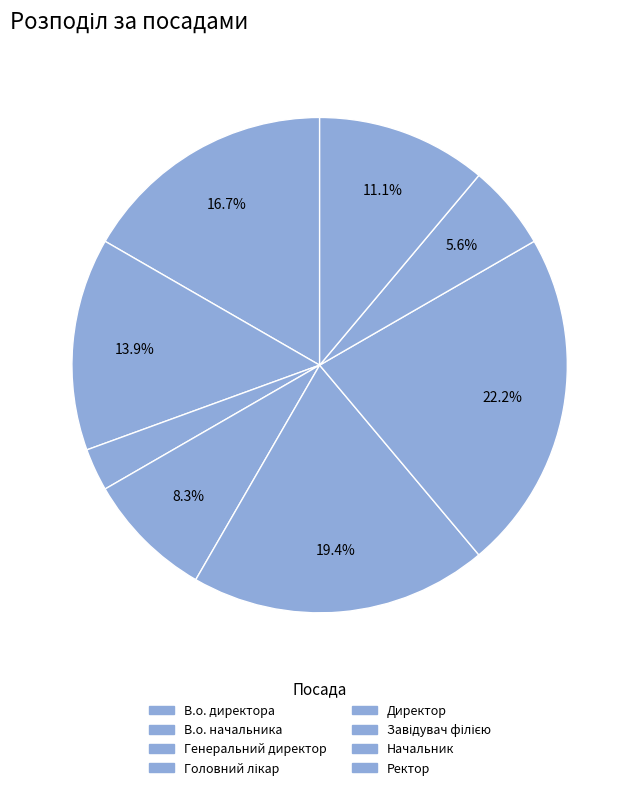

What is the largest slice in the pie chart?

Завідувач філією